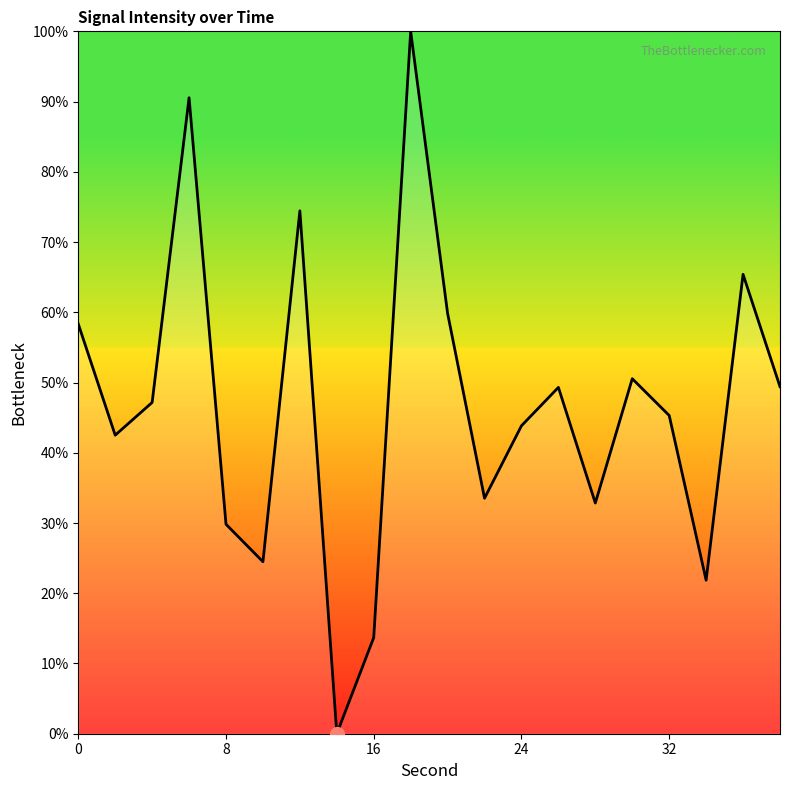

What is the greatest value displayed?

100.0